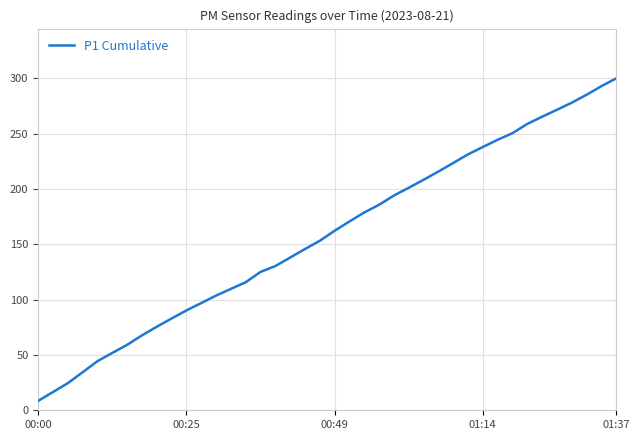

Does the chart display data point markers on the line(s)?

No